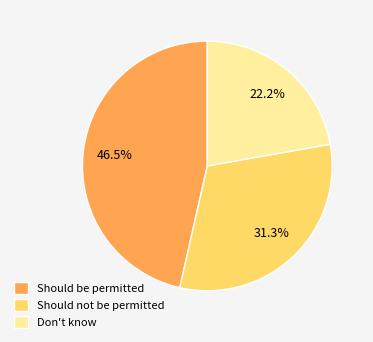

To the nearest percent, what is the average slice percentage?

33%